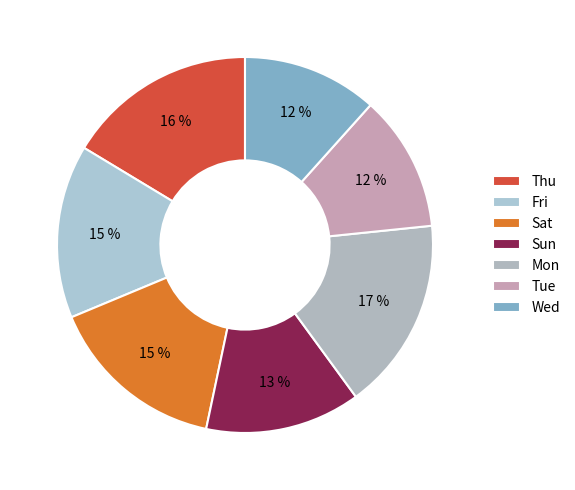

Is there any slice that represents more than half of the pie?

No